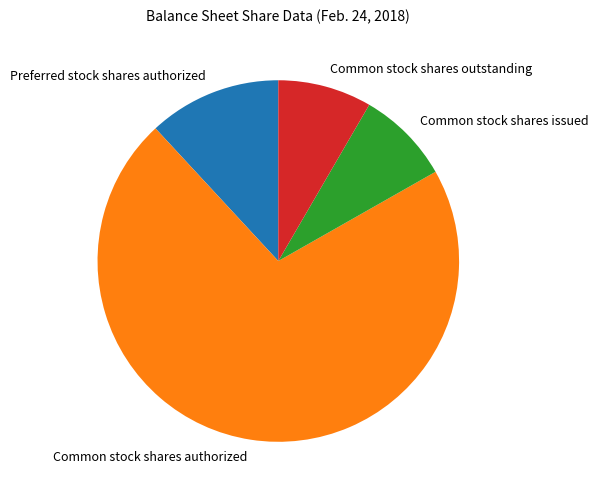

Is there any slice that represents more than half of the pie?

Yes